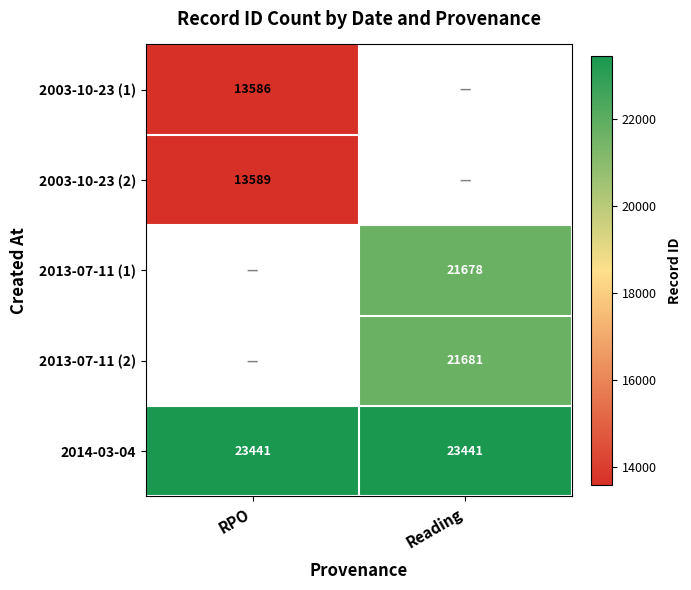

How many categories are shown in the chart?

2